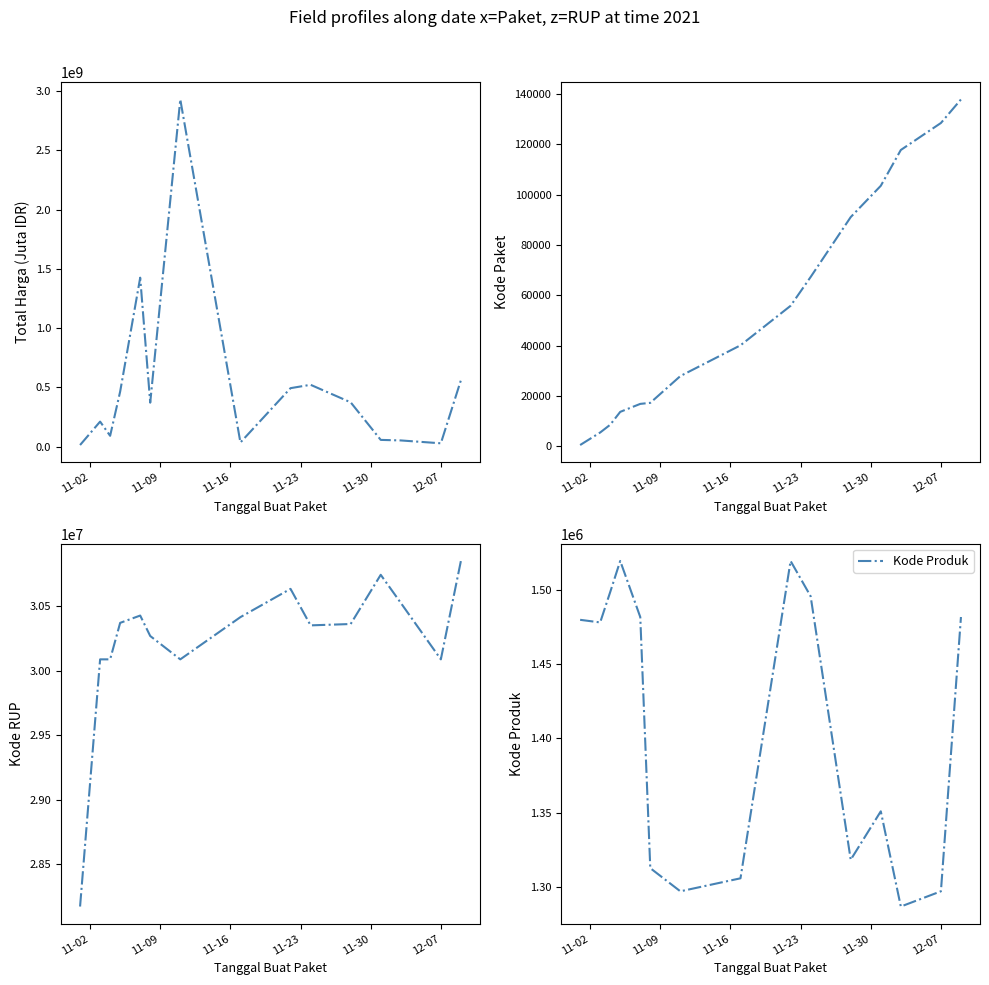

Does the chart display data point markers on the line(s)?

No